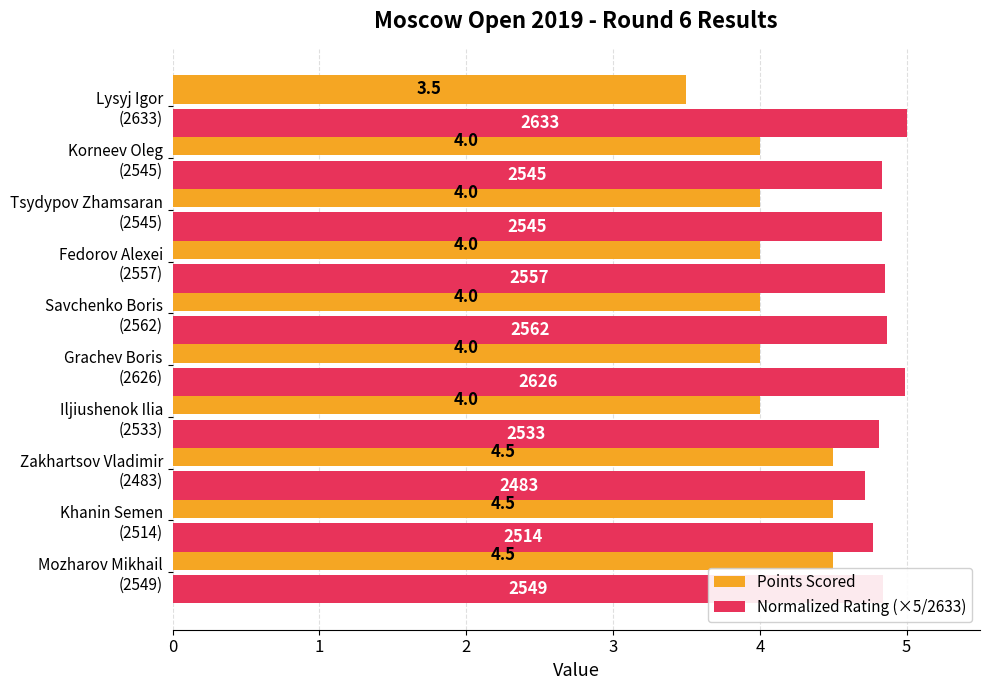

Count the number of data series in this chart.

2